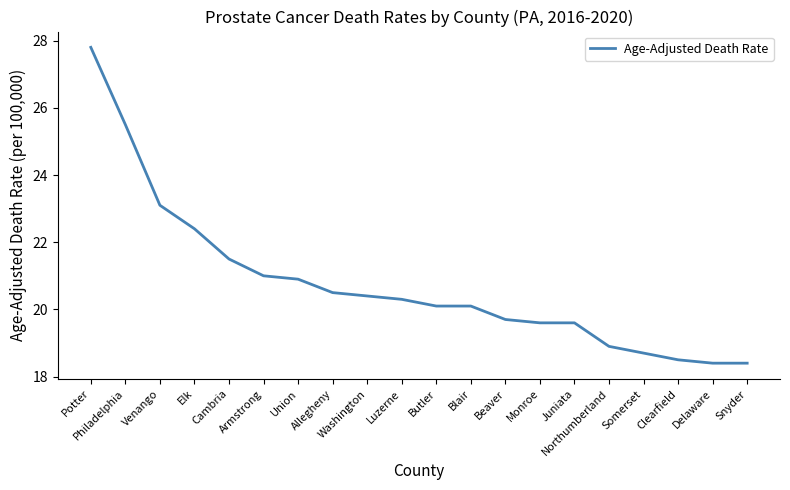

At which label does the data first exceed 20?

Potter